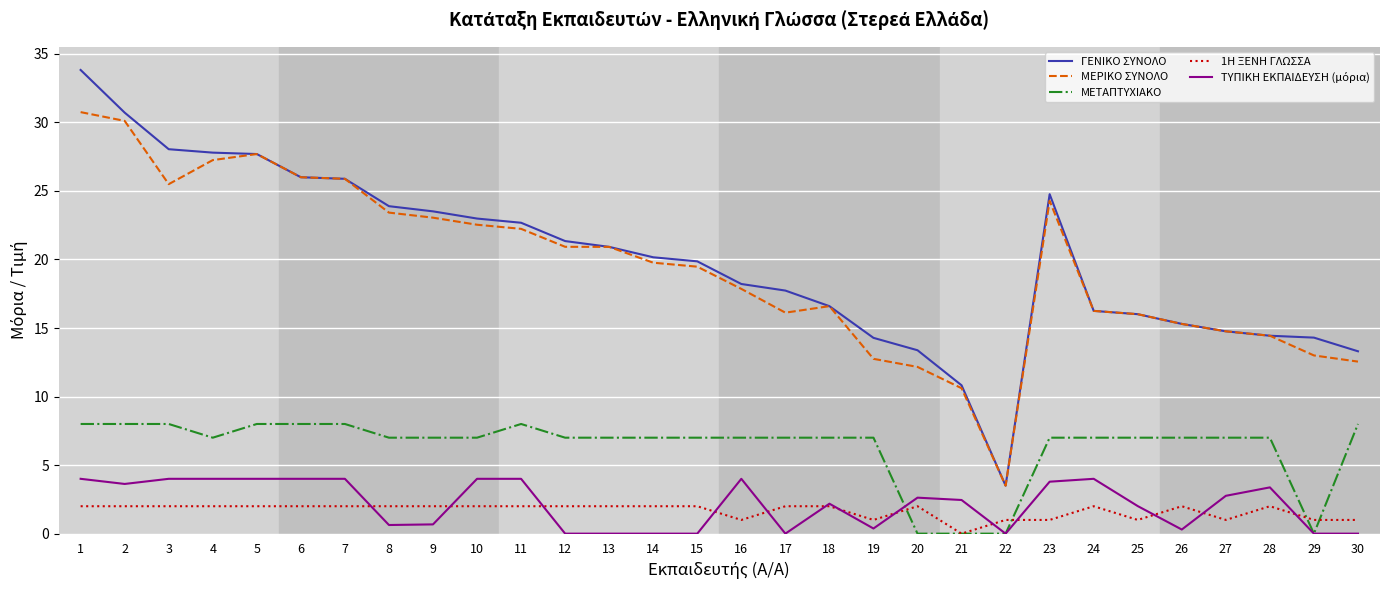

Between 11 and 28, which series saw the biggest shift?

ΓΕΝΙΚΟ ΣΥΝΟΛΟ